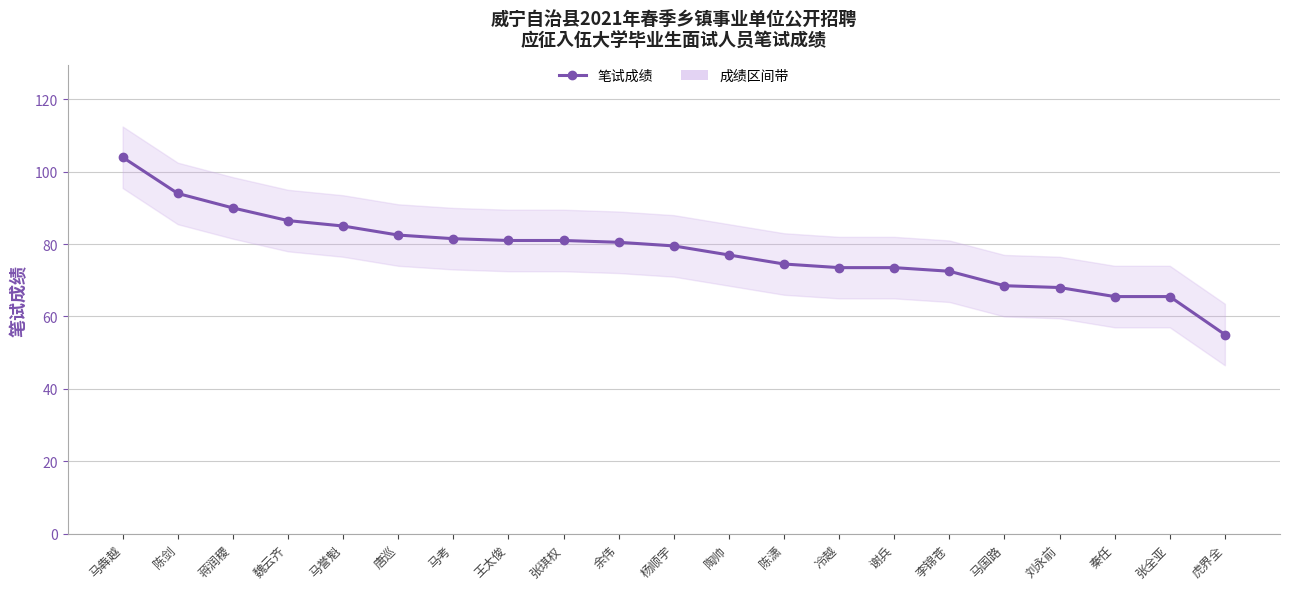

True or false: the data shows 77.0 at 陶帅.

True